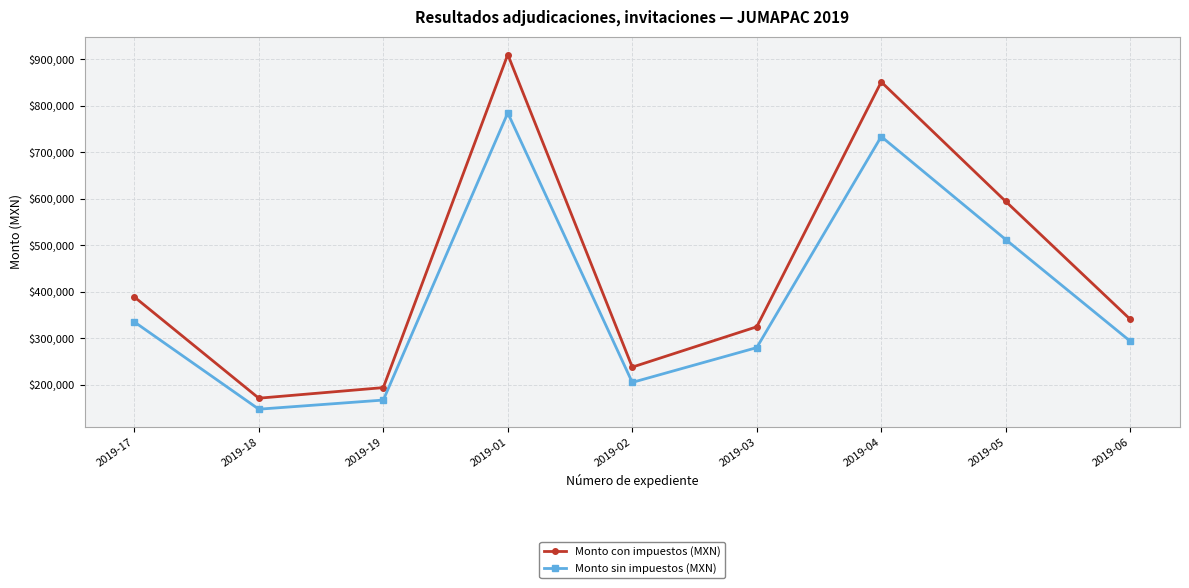

What is the smallest value displayed?

147667.0